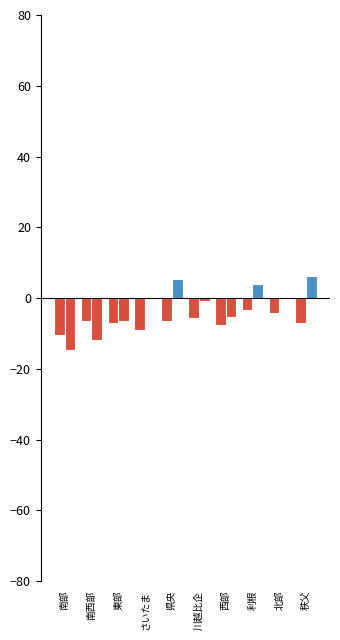

Rank the categories by 偏差値(入院) value from highest to lowest.

利根, 北部, 川越比企, 南西部, 県央, 秩父, 東部, 西部, さいたま, 南部